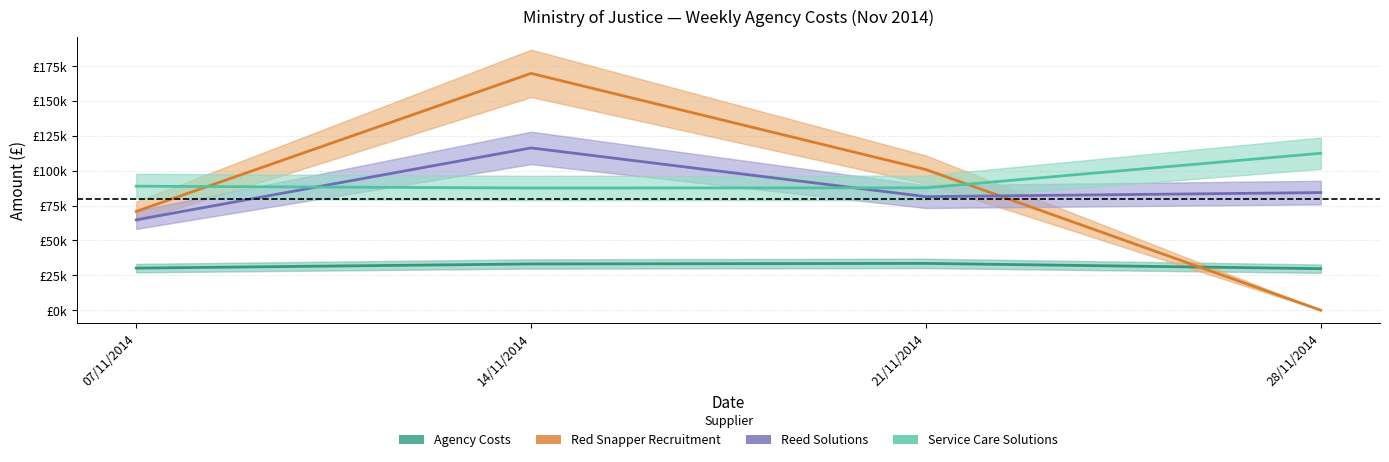

Rank the series at 14/11/2014 from highest to lowest value.

Red Snapper Recruitment, Reed Solutions, Service Care Solutions, Agency Costs